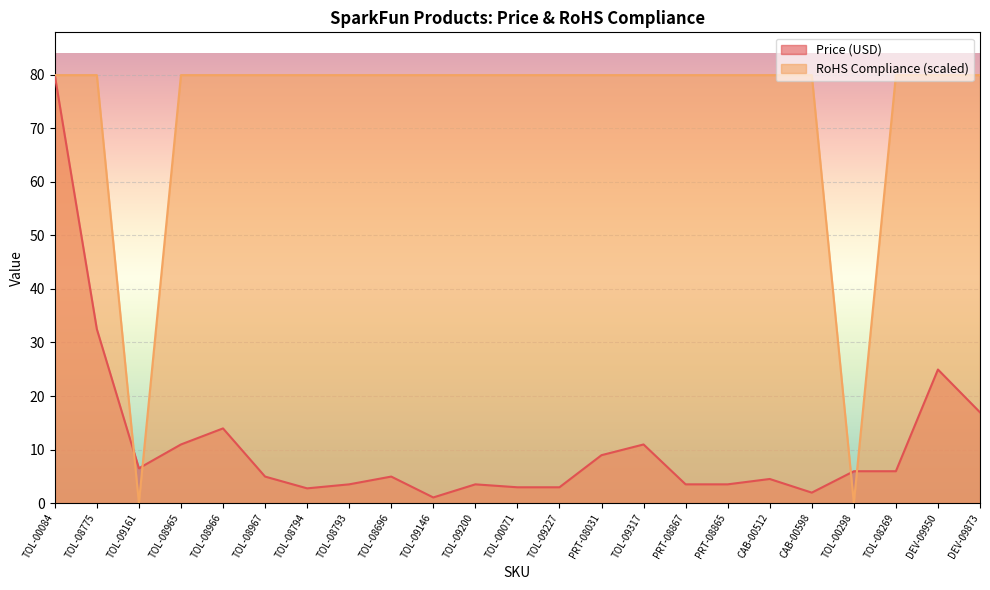

What position from the right is TOL-08966?

19